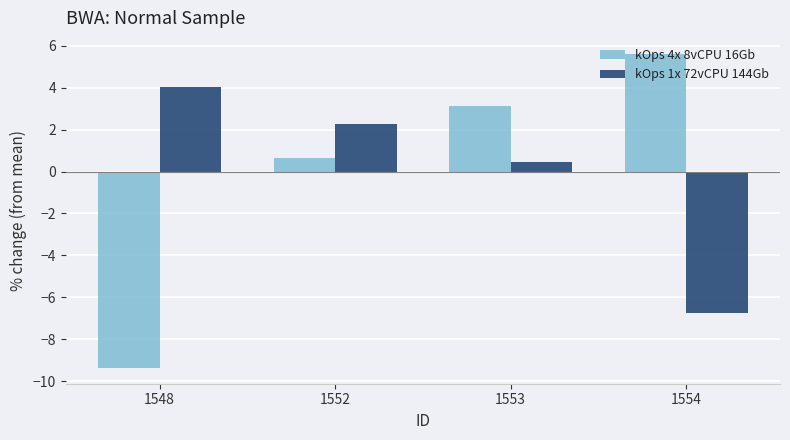

What is the value of the kOps 1x 72vCPU 144Gb bar at the 3rd from the left?

0.5